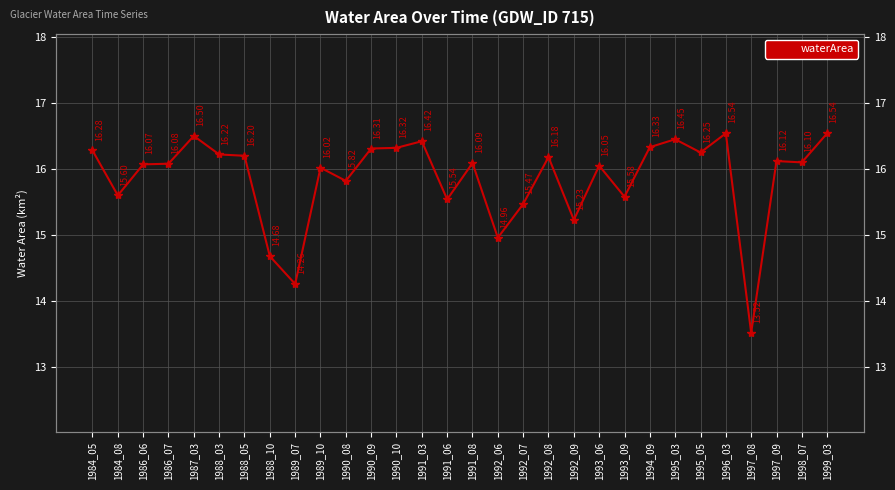

Reading right to left, what are all the values shown in this chart?

16.5	16.1	16.1	13.5	16.5	16.2	16.4	16.3	15.6	16.1	15.2	16.2	15.5	15.0	16.1	15.5	16.4	16.3	16.3	15.8	16.0	14.3	14.7	16.2	16.2	16.5	16.1	16.1	15.6	16.3